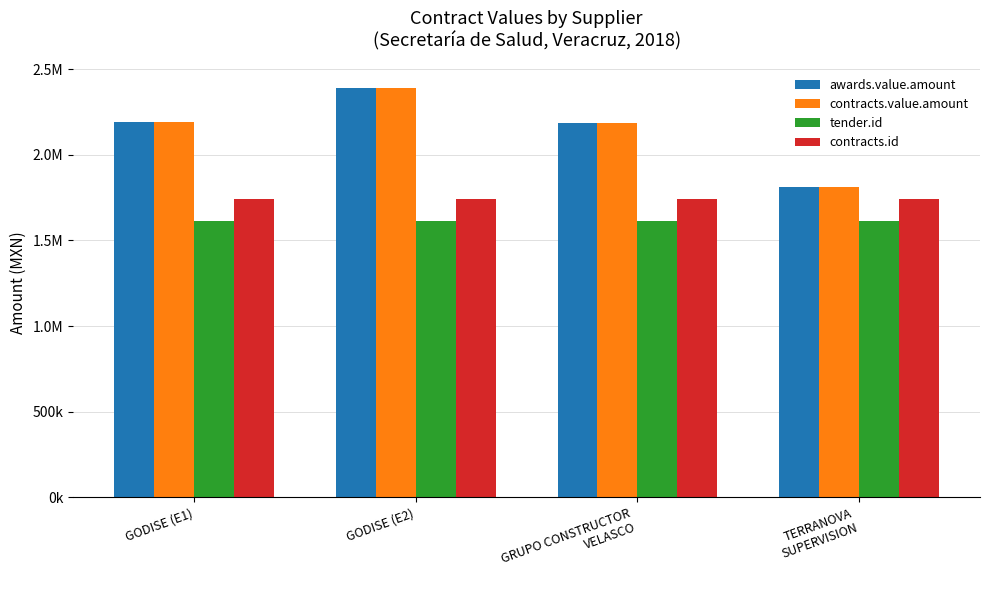

What is the difference between the second highest and second lowest values in the tender.id series?

45.0